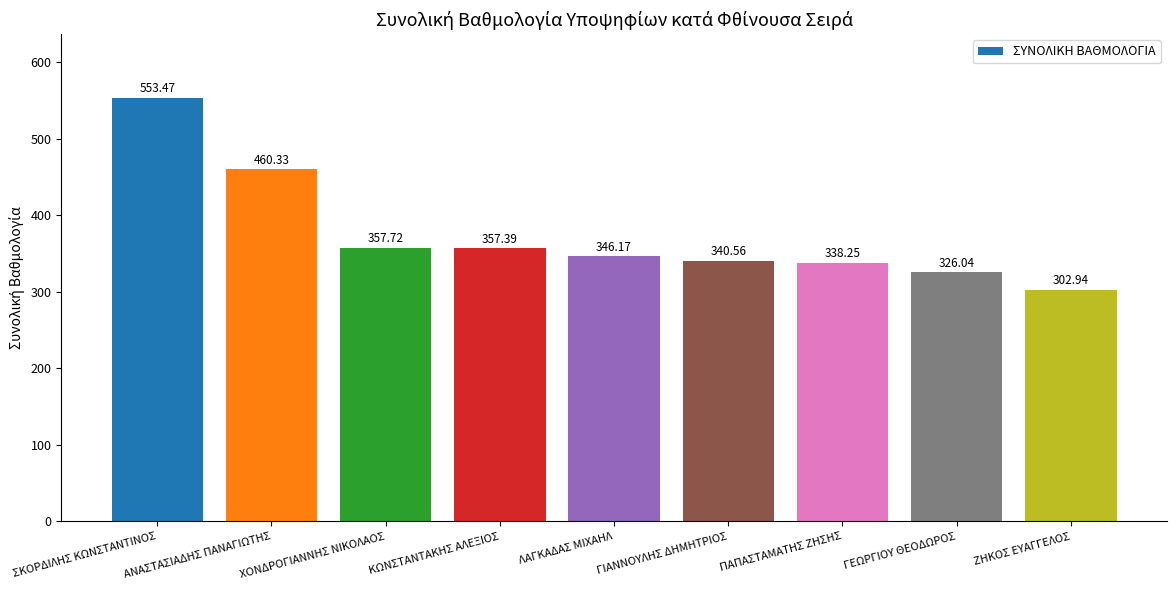

What is the maximum value shown in the chart?

553.5